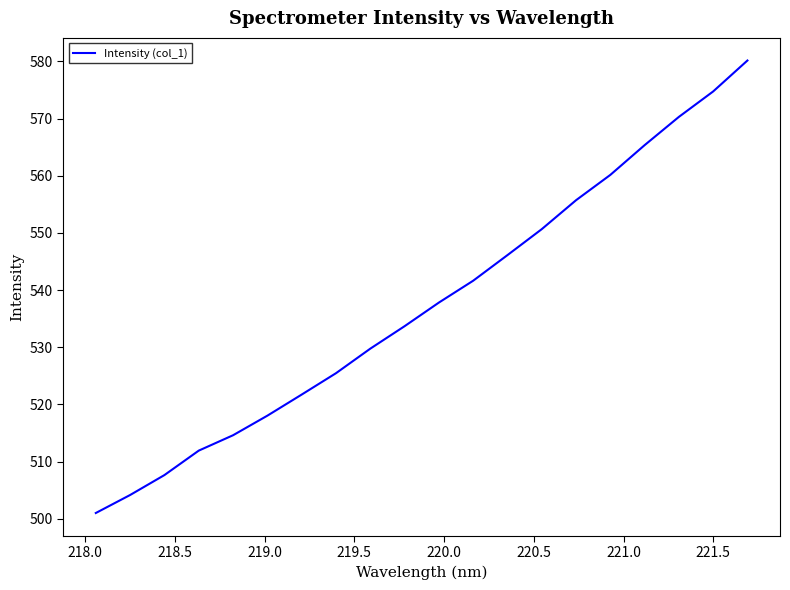

What is the difference between the maximum and minimum values?

79.1